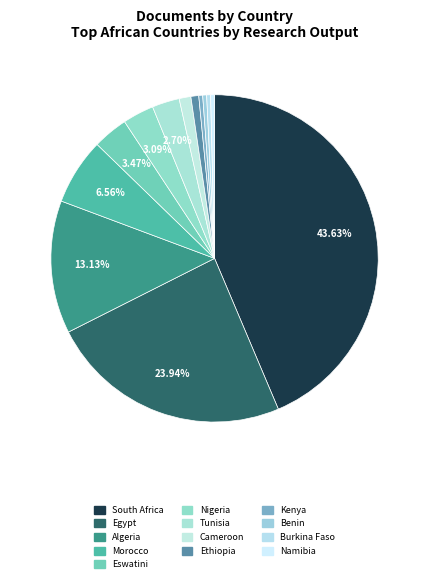

How many slices are in this pie chart?

13